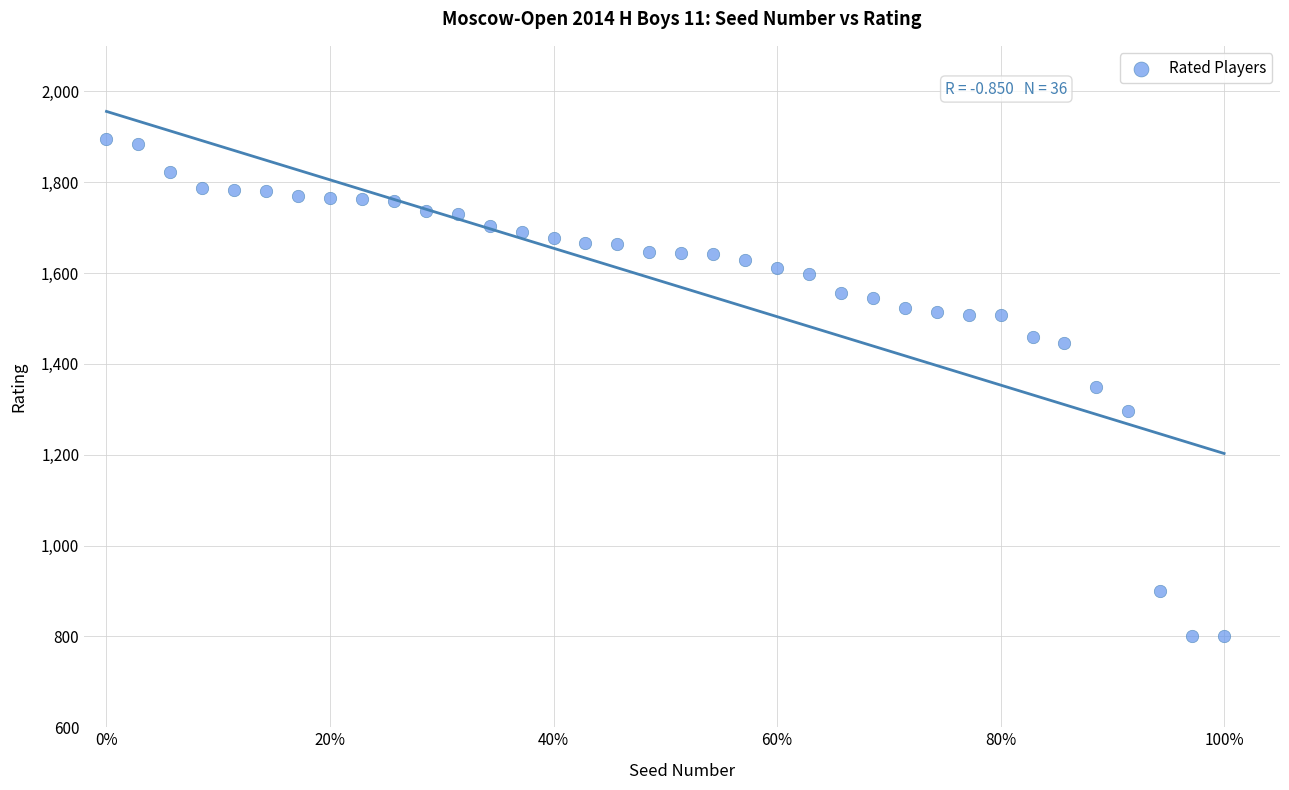

What is the range of Y values (max minus min)?

1094